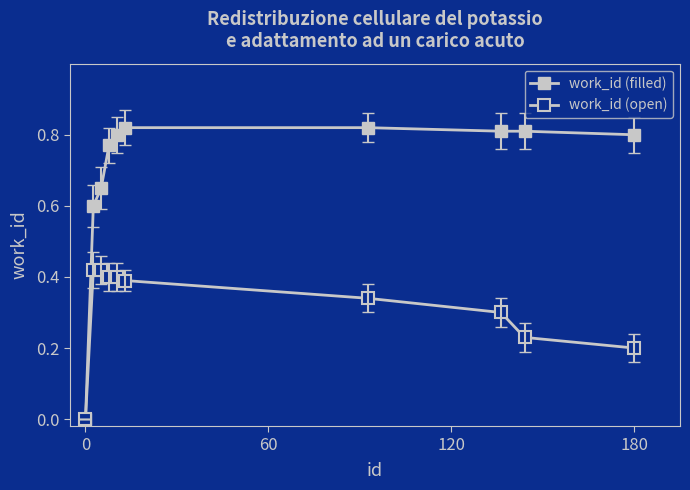

List the series in order of their overall mean, highest first.

work_id (filled), work_id (open)